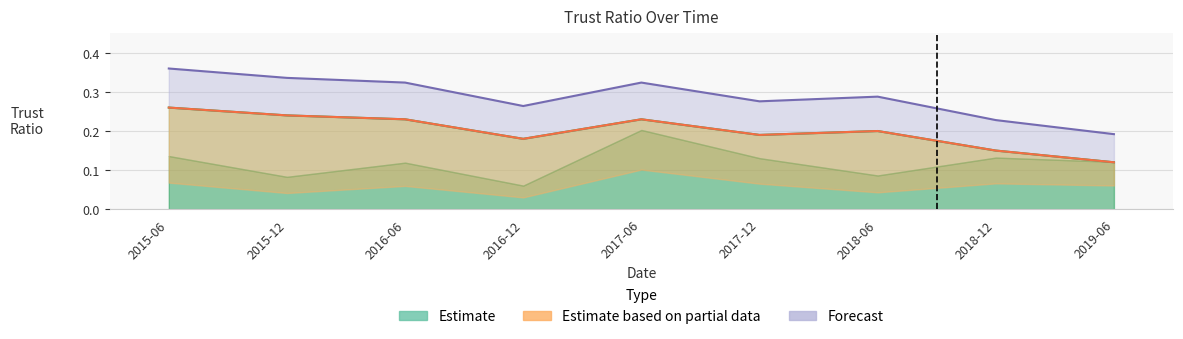

Which series has the largest total across all categories?

survey_upper